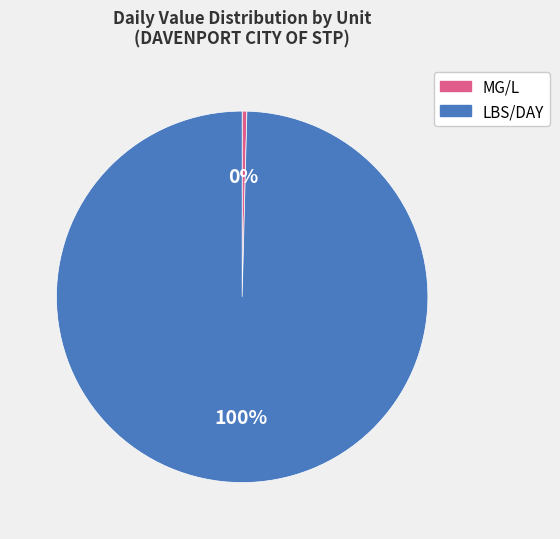

What percentage is the LBS/DAY slice, to the nearest percent?

100%